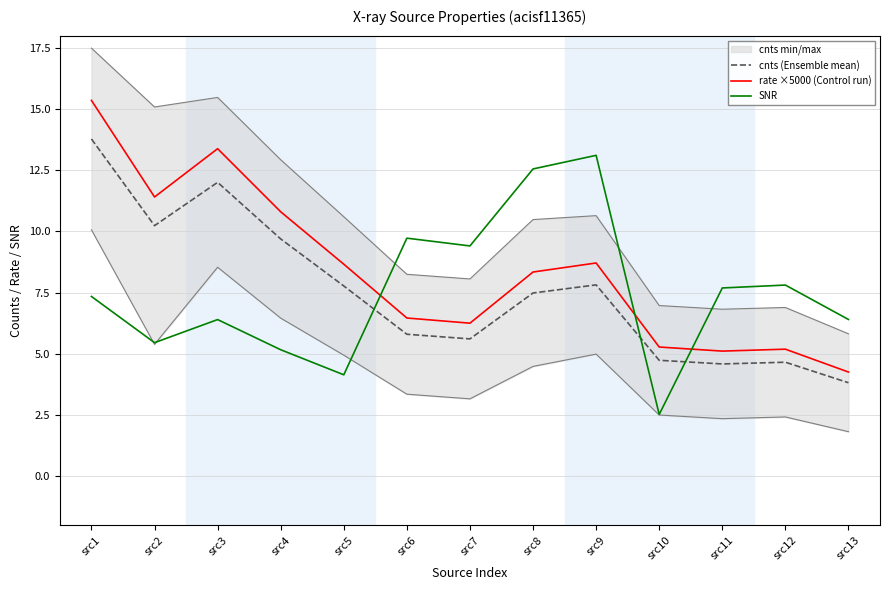

How many times do SNR and cnts (Ensemble mean) cross each other?

3